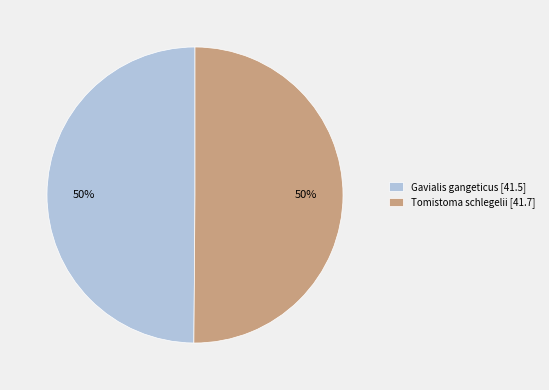

What percentage is the Gavialis gangeticus slice, to the nearest percent?

50%